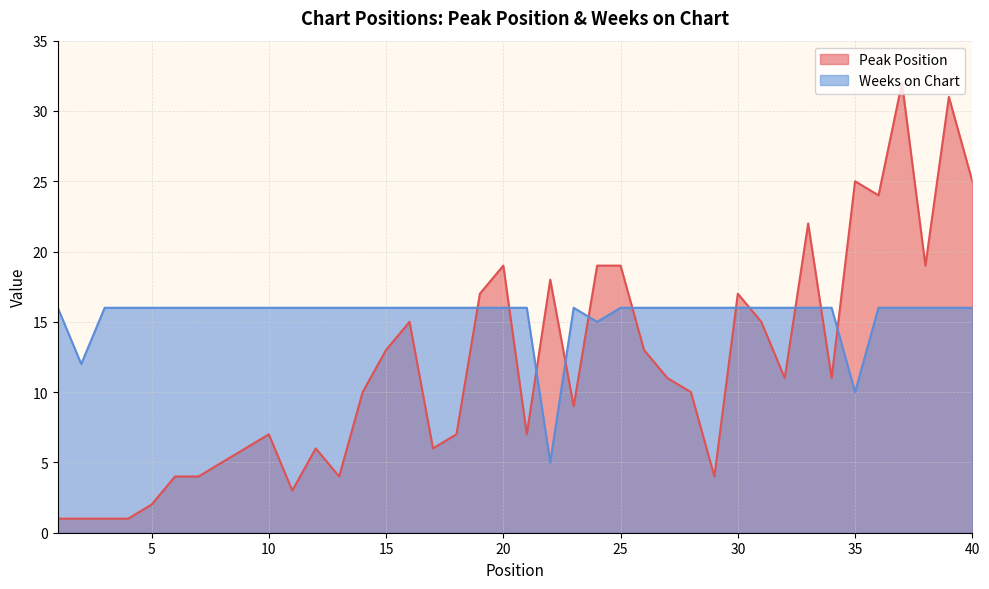

List the labels in order of Weeks on Chart value, smallest first.

22, 35, 2, 24, 1, 3, 4, 5, 6, 7, 8, 9, 10, 11, 12, 13, 14, 15, 16, 17, 18, 19, 20, 21, 23, 25, 26, 27, 28, 29, 30, 31, 32, 33, 34, 36, 37, 38, 39, 40